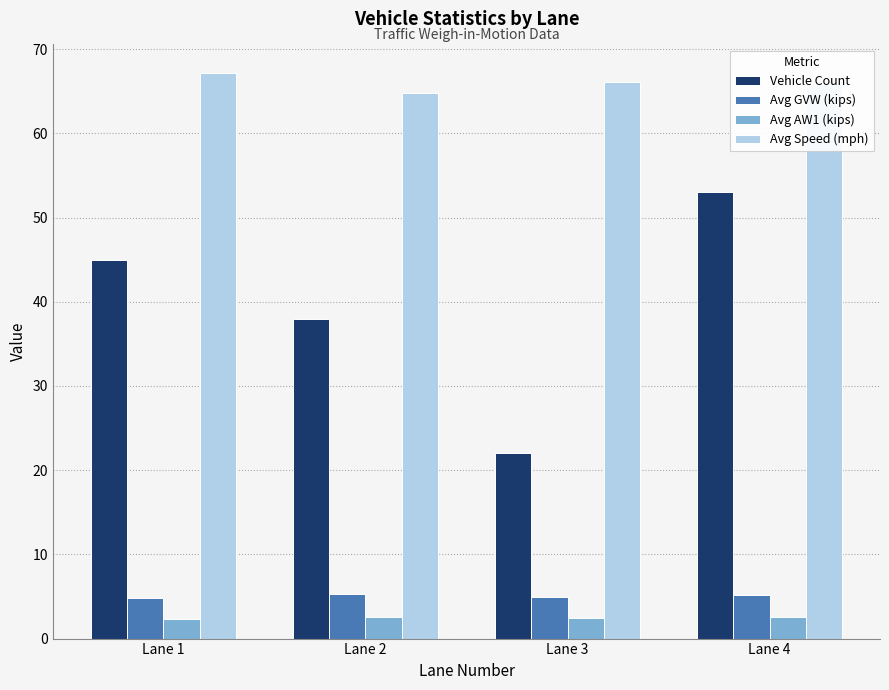

Where does the Avg Speed (mph) series first go above 66?

Lane 1